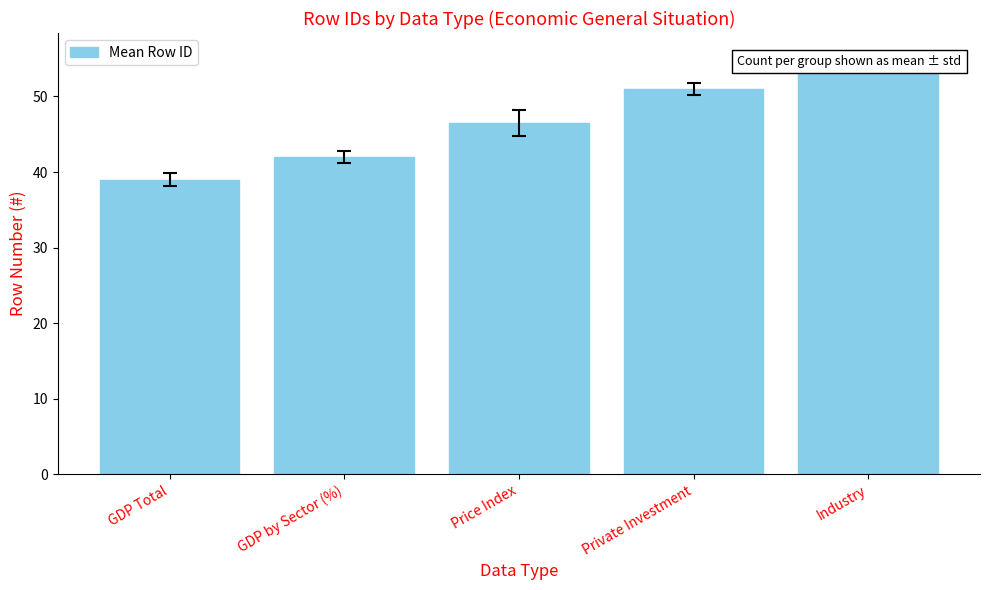

Reading right to left, list all the values displayed in this chart.

Industry=54.5	Private Investment=51.0	Price Index=46.5	GDP by Sector (%)=42.0	GDP Total=39.0